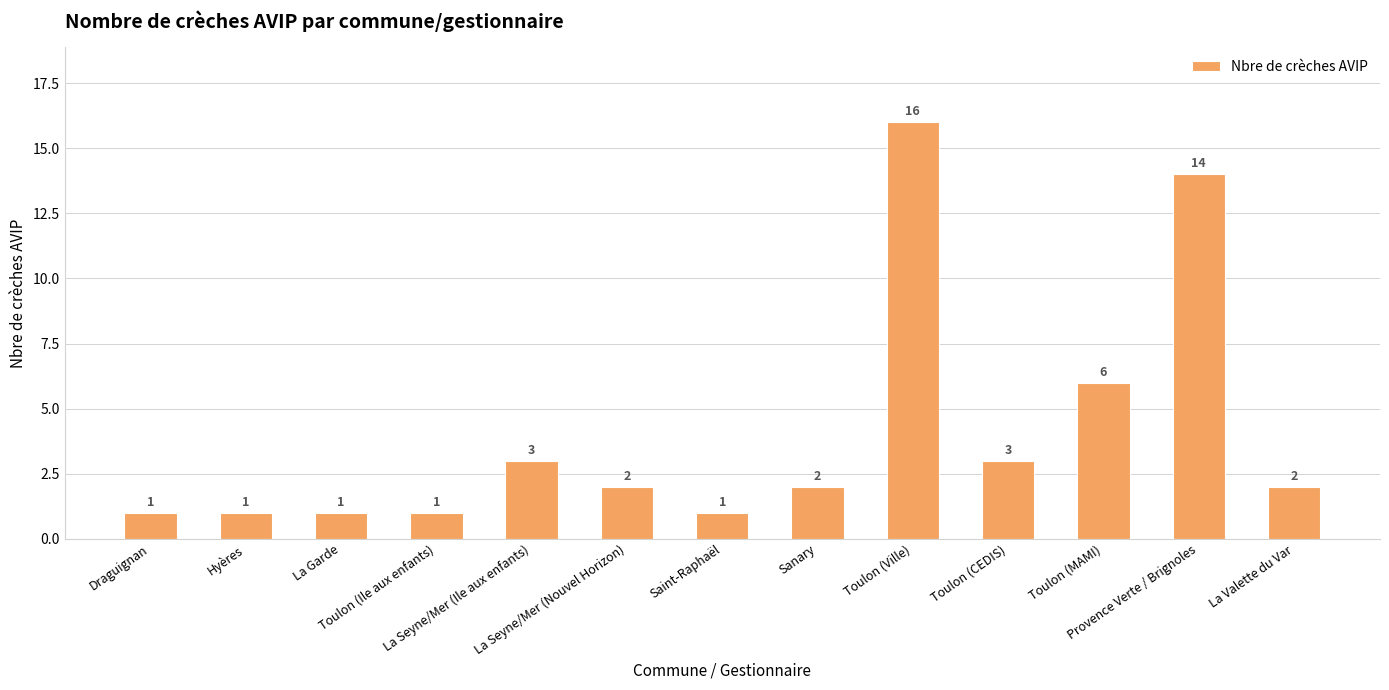

Where does the data first go above 2?

La Seyne/Mer (Ile aux enfants)